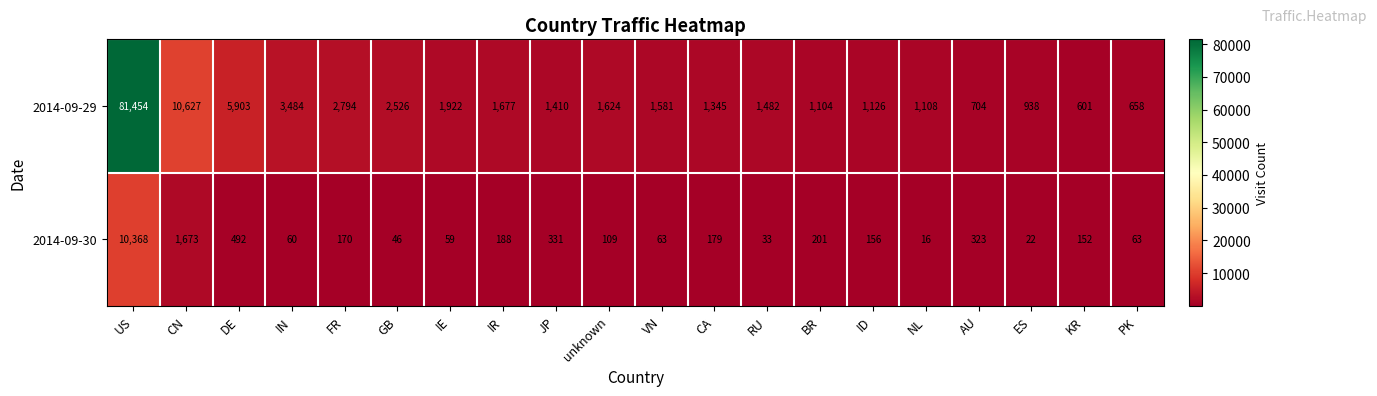

The 2014-09-30 series shows 331 at JP. True or false?

True